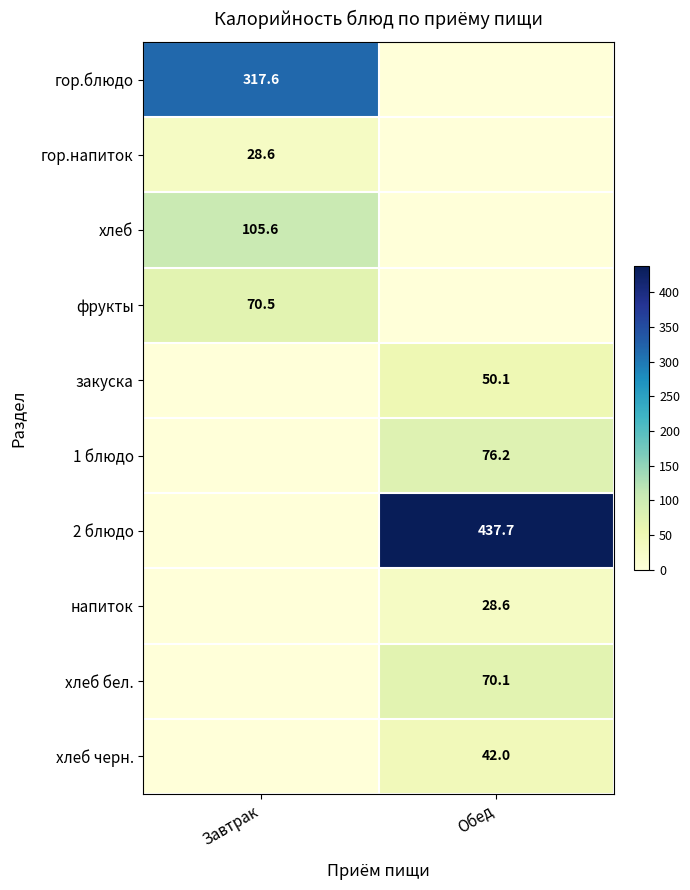

At how many categories does at least one series exceed 380?

1